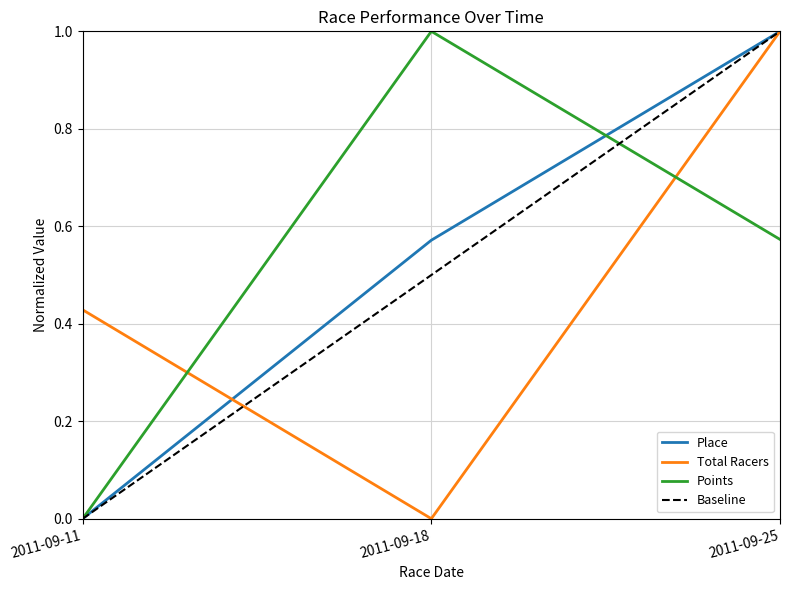

The Total Racers series shows 0.1 at 2011-09-11. True or false?

False